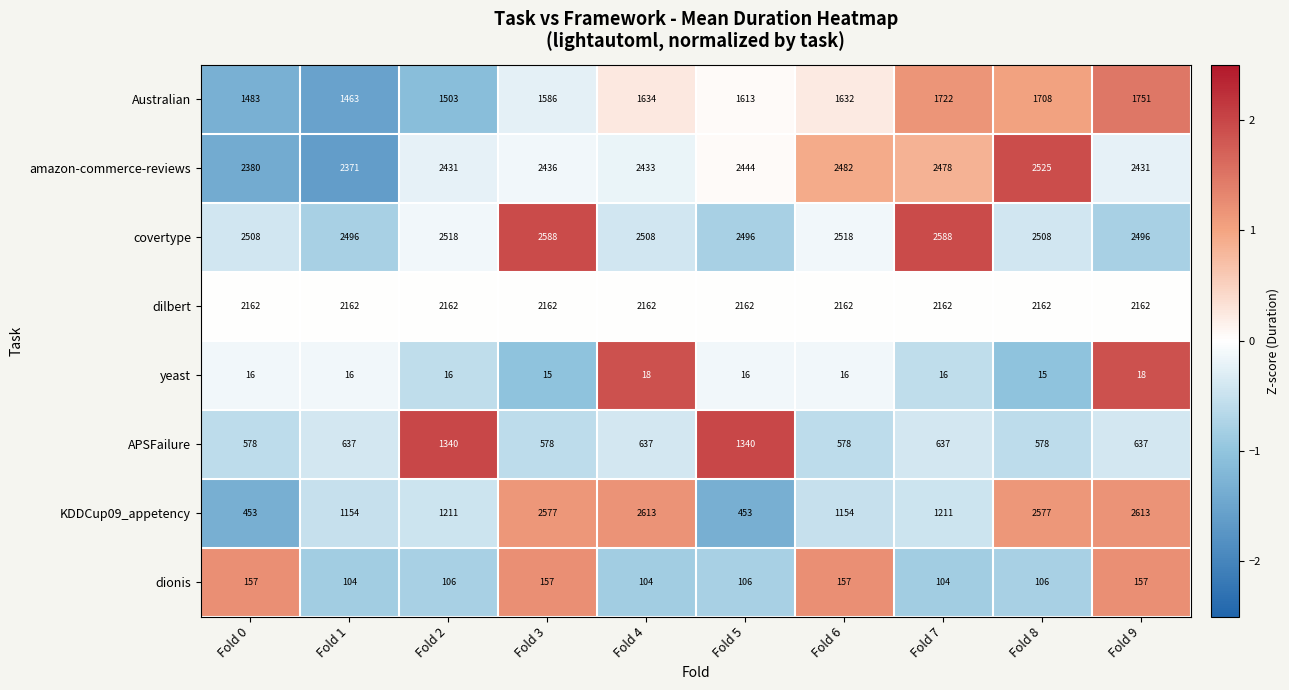

Between Fold 2 and Fold 6, which series saw the biggest shift?

APSFailure